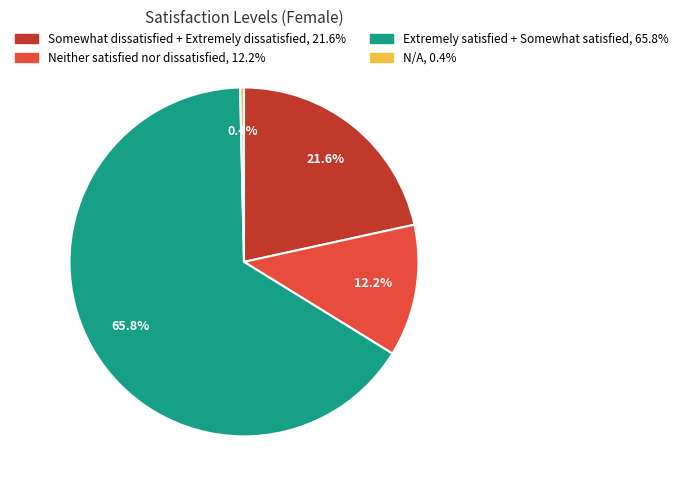

To the nearest percent, what is the average slice percentage?

25%